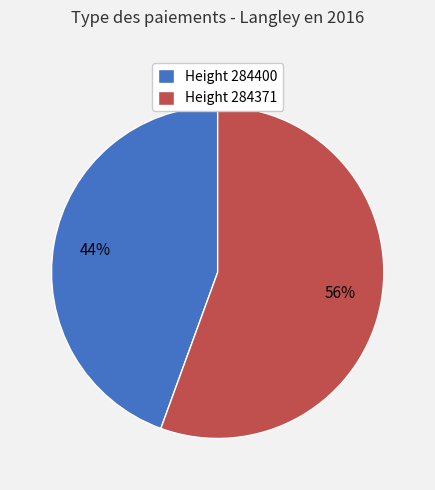

Which has a higher value, Height 284400 or Height 284371?

Height 284371